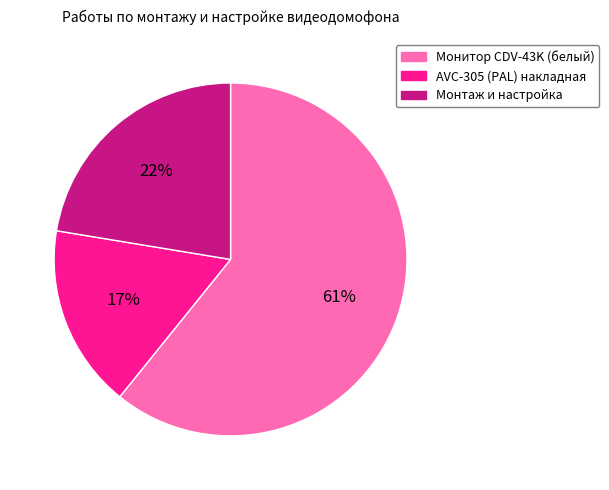

Which category has the biggest portion of the pie?

Монитор CDV-43K (белый)